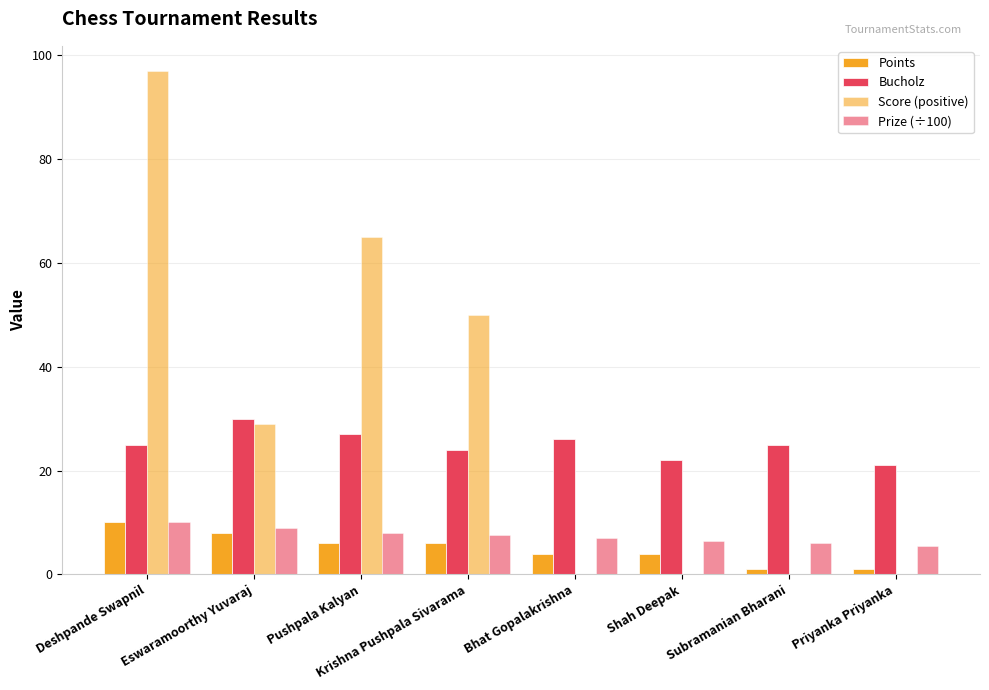

Count the number of categories in the chart.

8